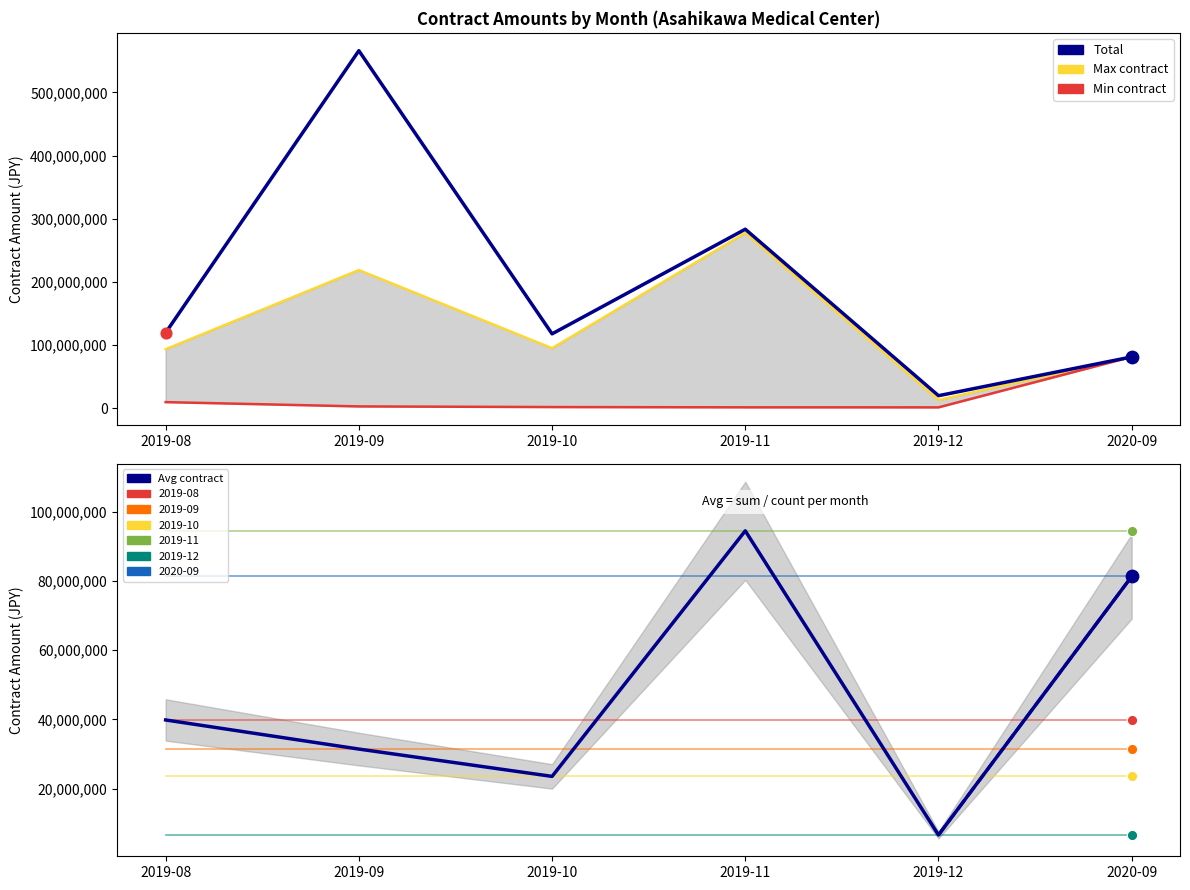

Which series has the largest total across all categories?

Total